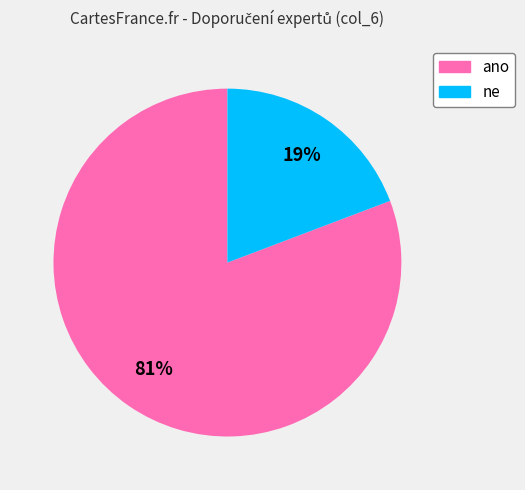

Between ne and ano, which is larger?

ano